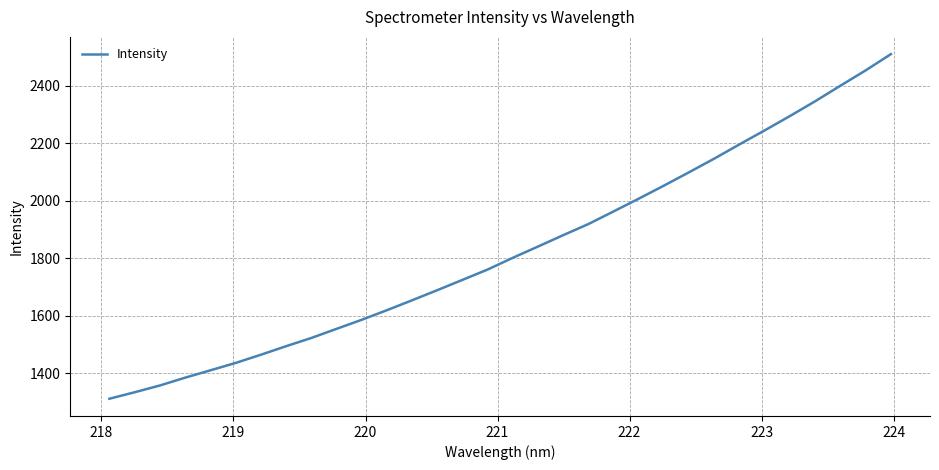

What is the maximum value shown in the chart?

2509.5